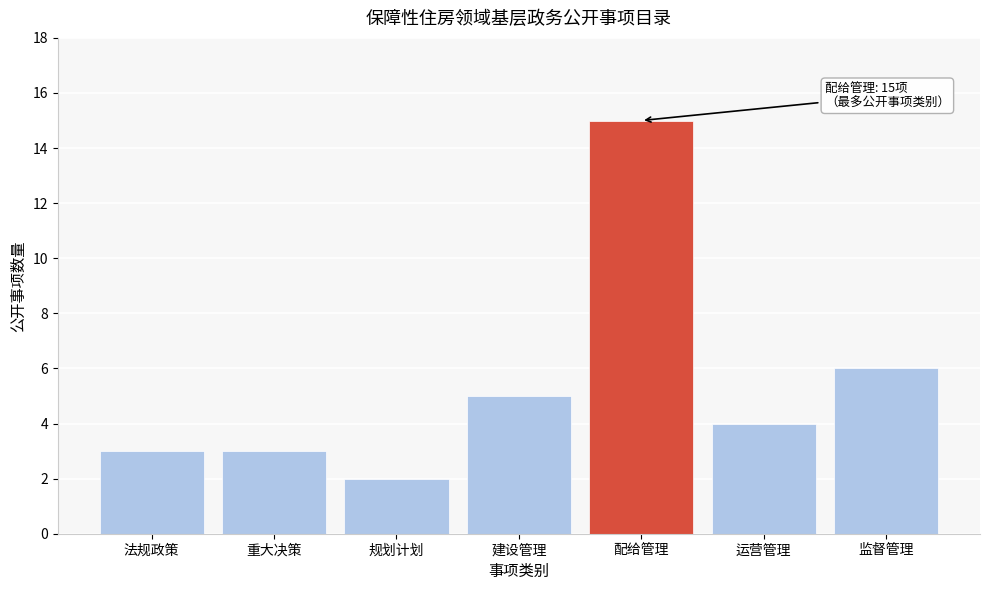

Reading left to right, what are all the values shown in this chart?

3	3	2	5	15	4	6